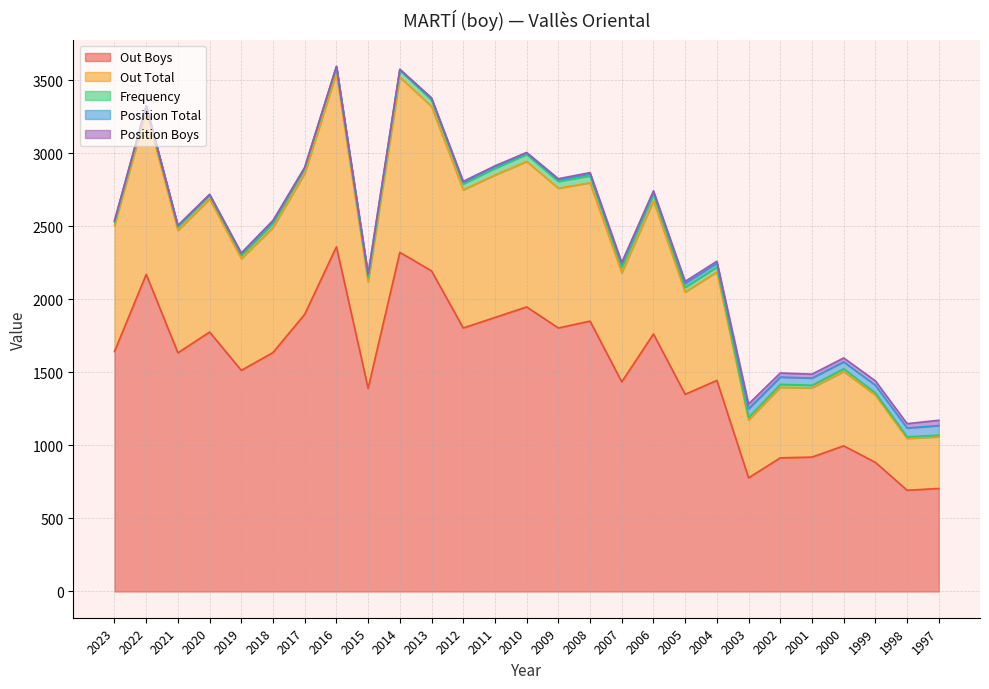

What is the average value of the Out Total series?

797